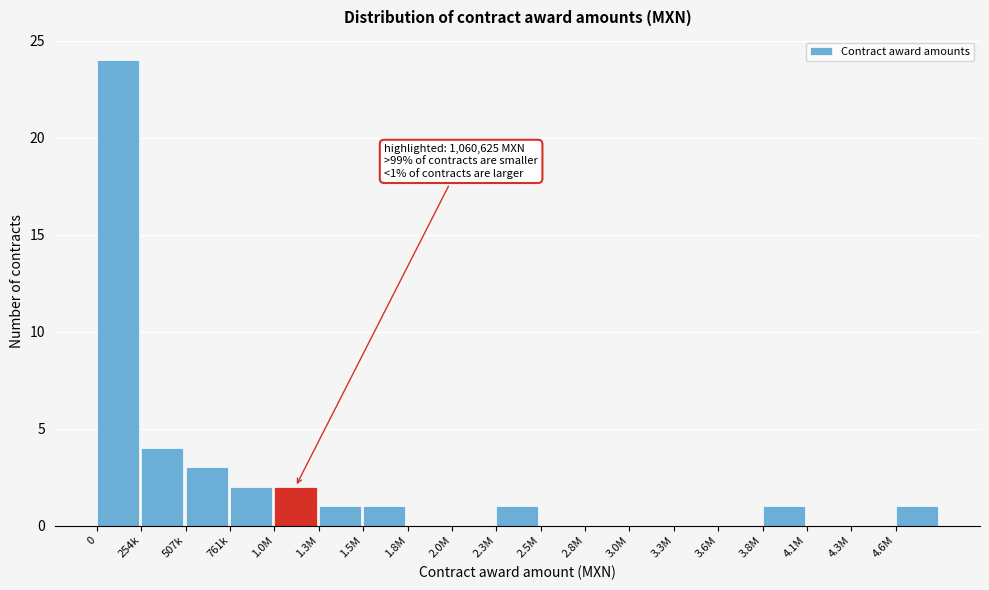

Reading left to right, what are all the values shown in this chart?

0=24	254k=4	507k=3	761k=2	1.0M=2	1.3M=1	1.5M=1	1.8M=0	2.0M=0	2.3M=1	2.5M=0	2.8M=0	3.0M=0	3.3M=0	3.6M=0	3.8M=1	4.1M=0	4.3M=0	4.6M=1